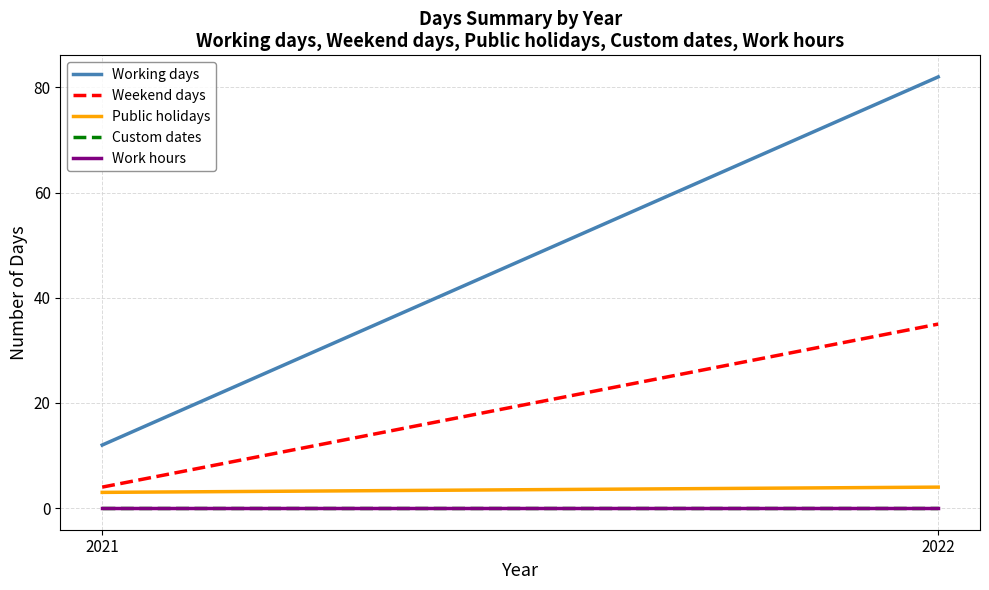

The value of Working days at 2022 is 33. True or false?

False